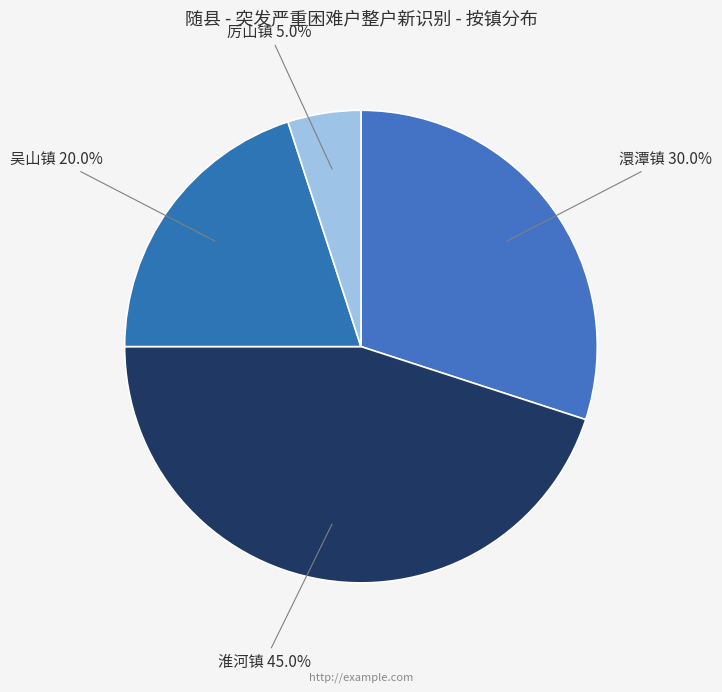

How many segments does this pie chart have?

4